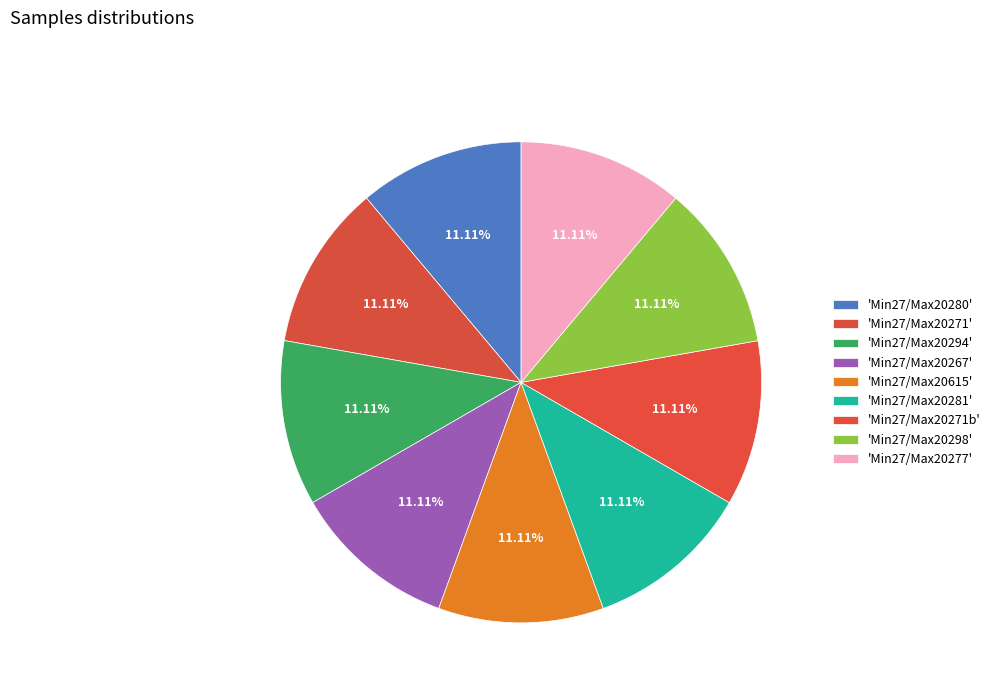

How many slices are in this pie chart?

9